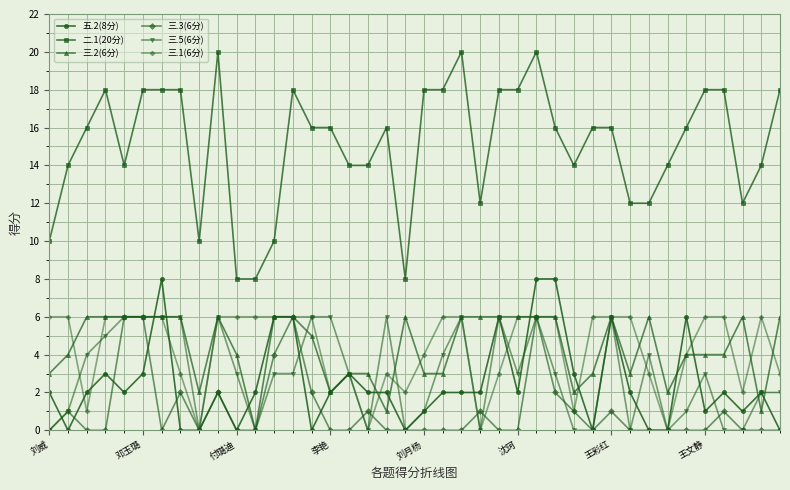

What is the maximum value shown in the chart?

20